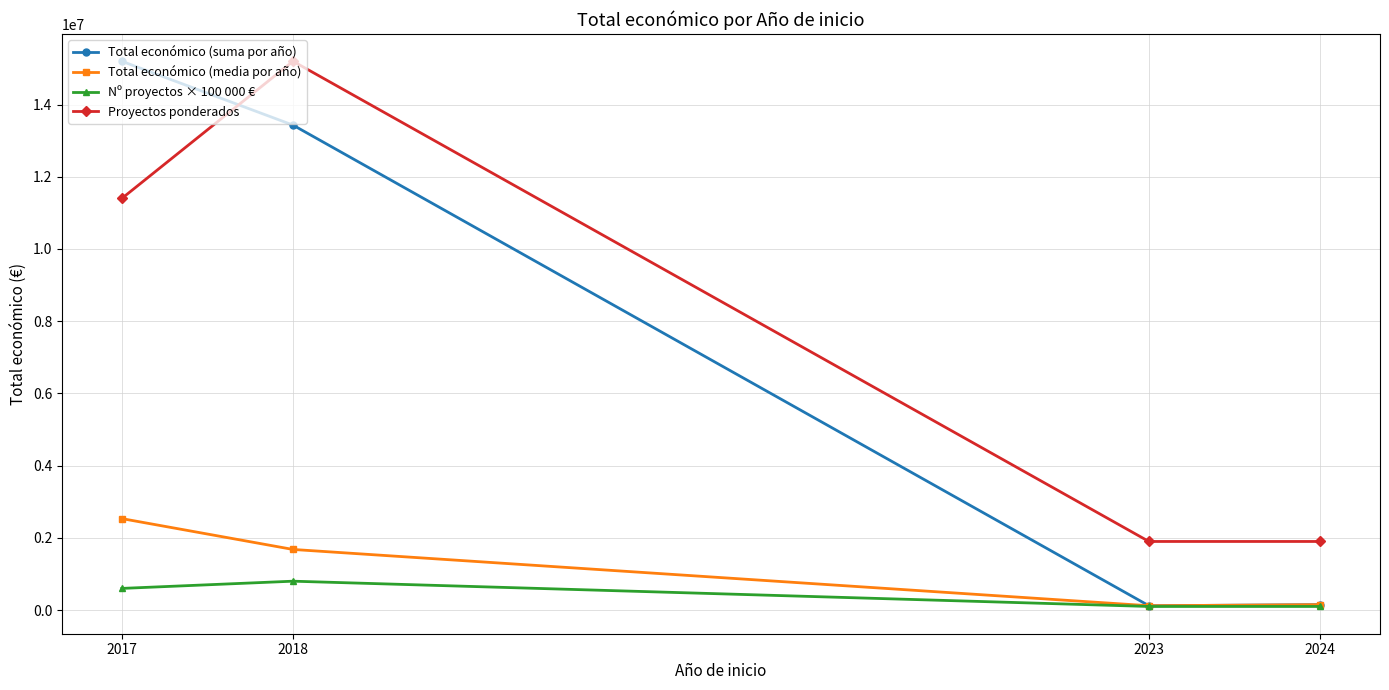

What are all the series names shown in the legend?

Total económico (suma por año), Total económico (media por año), Nº proyectos × 100 000 €, Proyectos ponderados